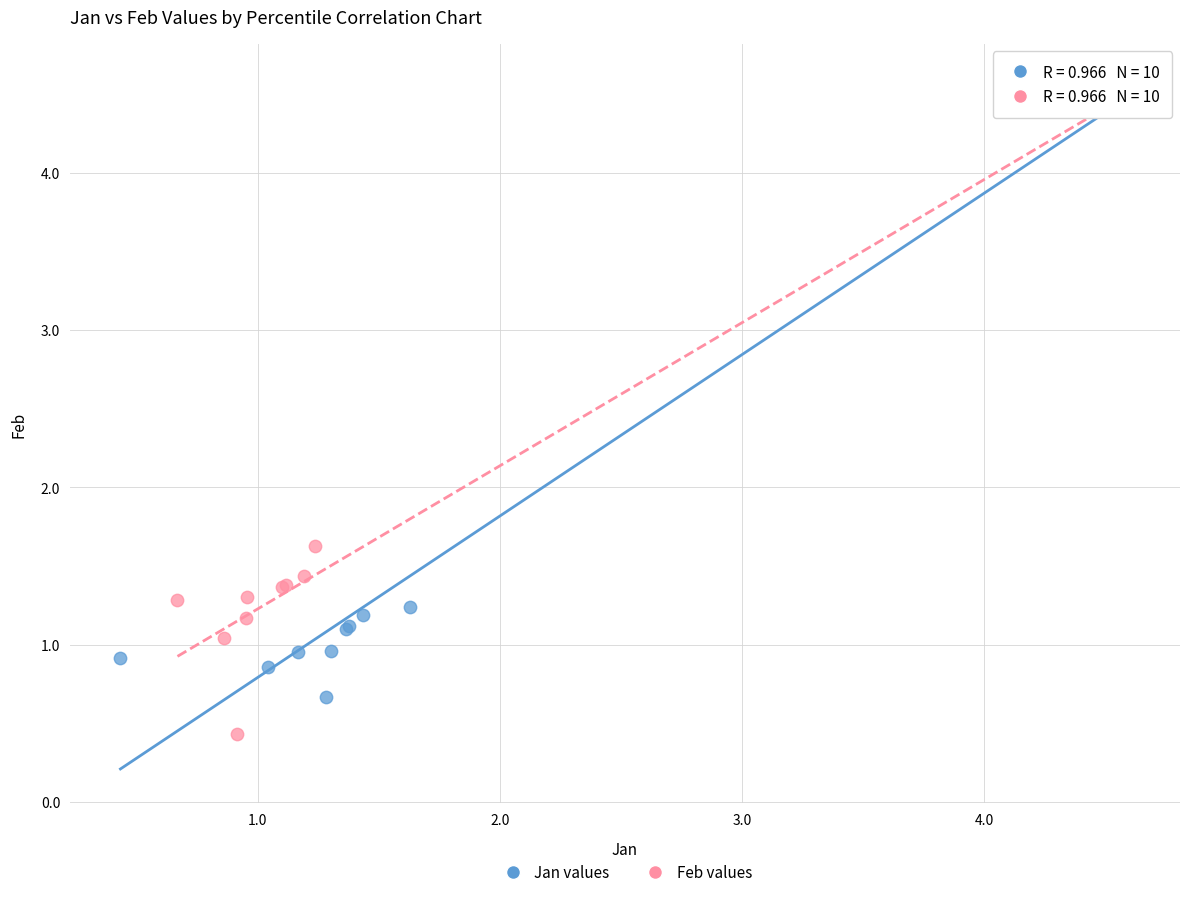

Which series contains the highest Y value?

Jan values